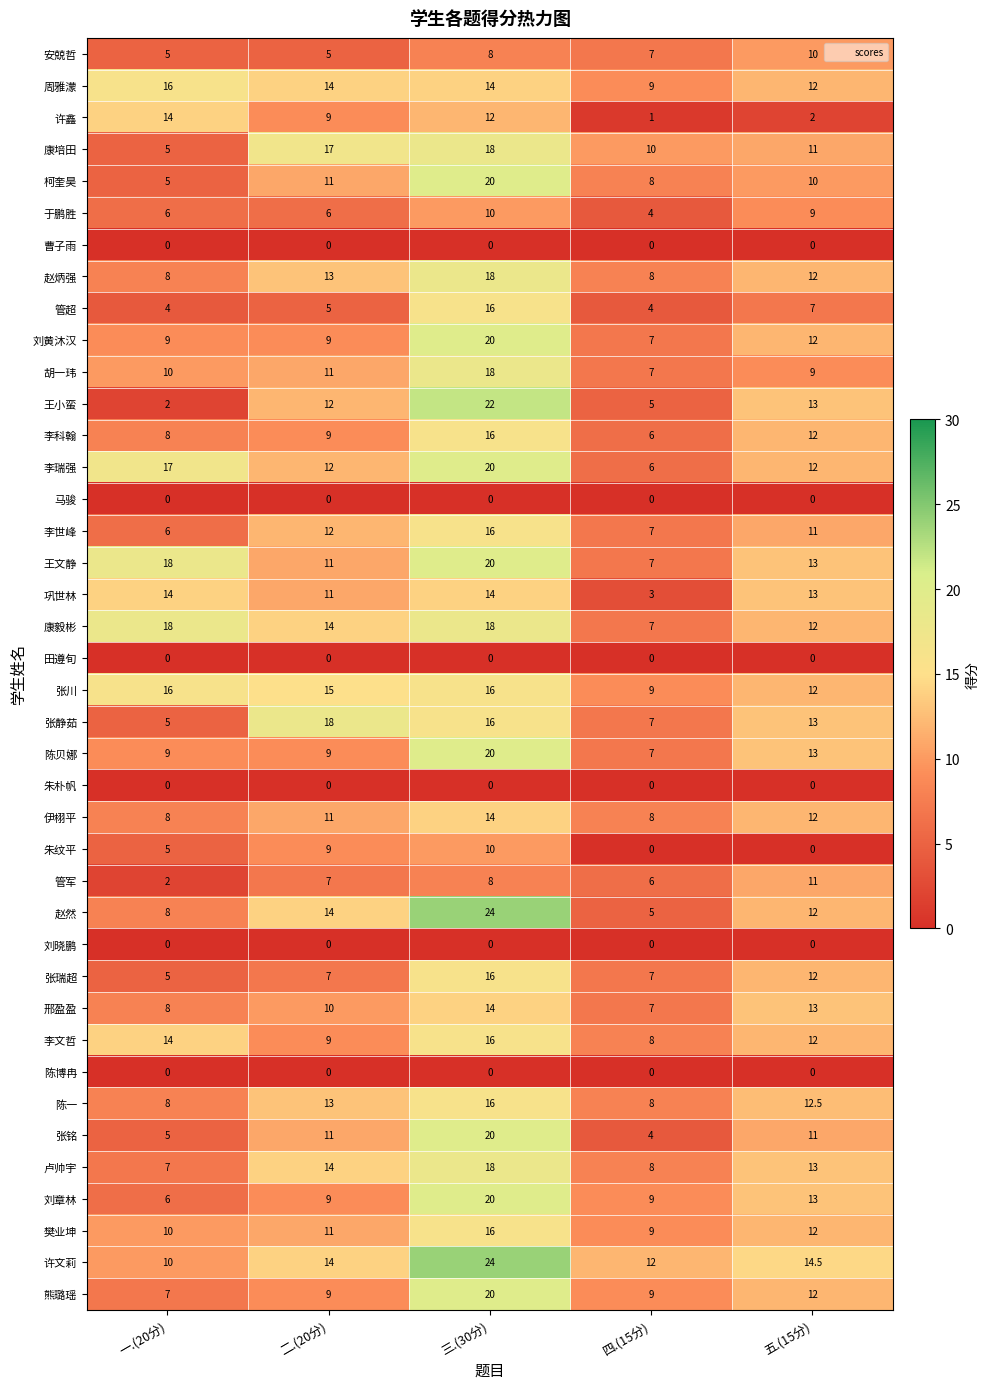

Which series changed the most between 四.(15分) and 五.(15分)?

巩世林